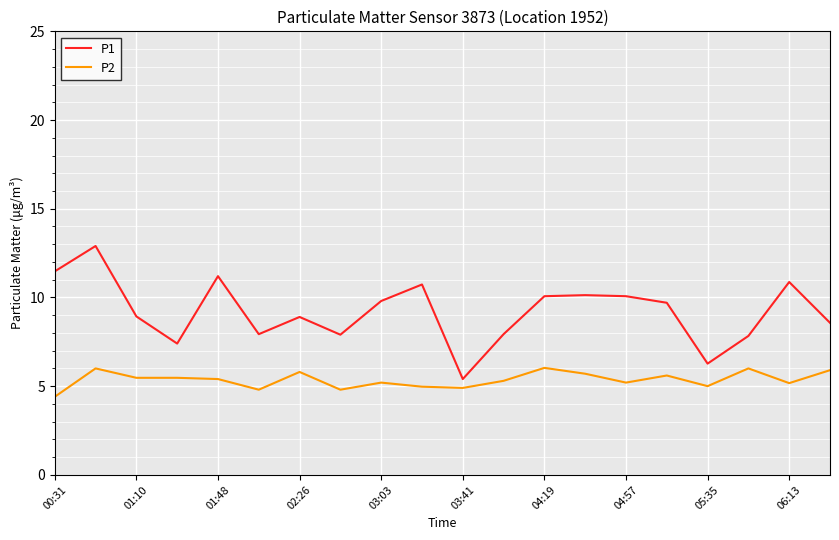

What is the average value of the P1 series?

9.2